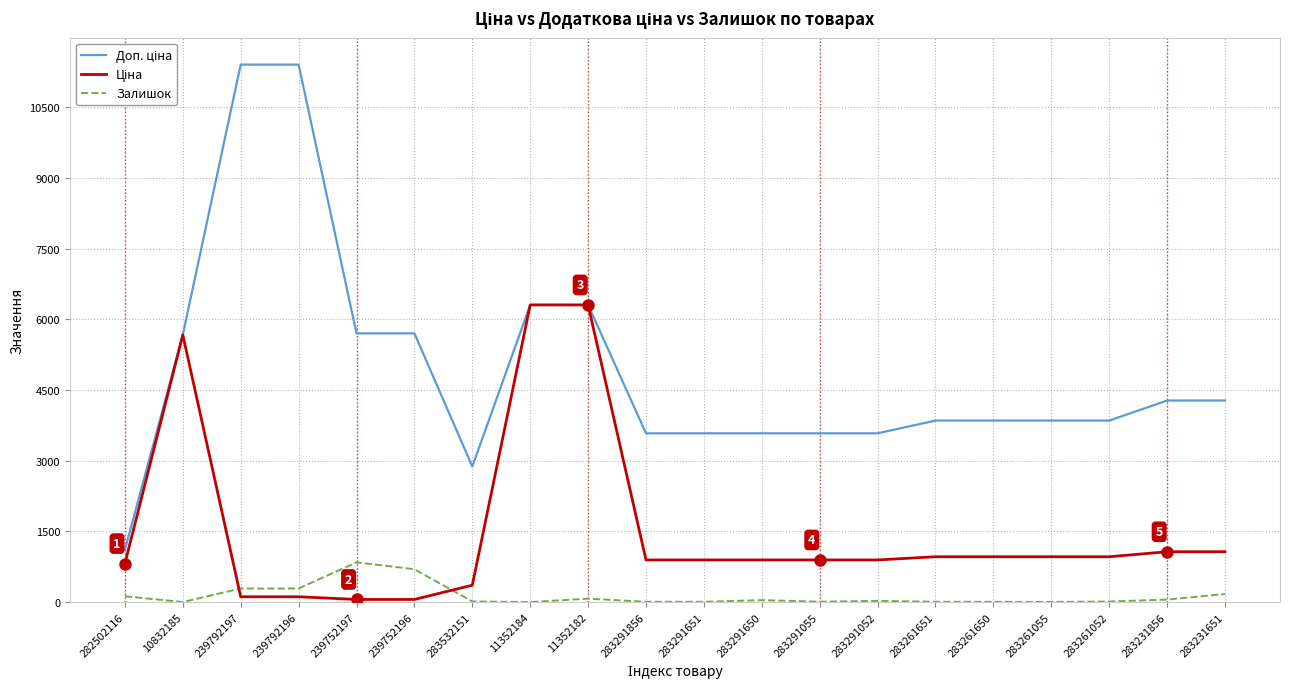

What is the maximum value shown in the chart?

11410.0